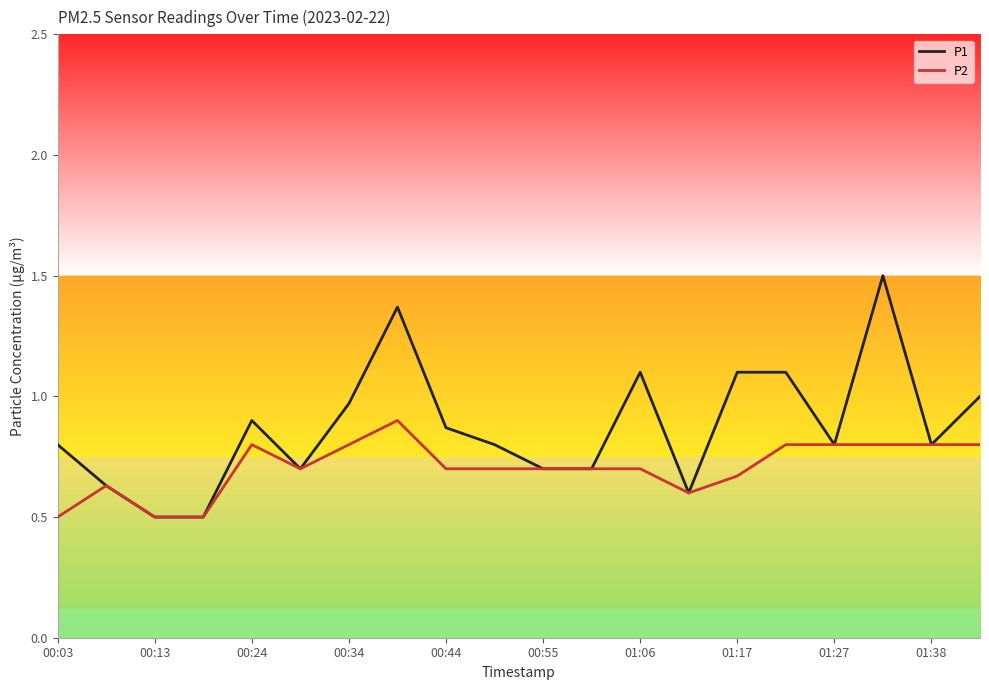

True or false: P1 has more than 1 points higher than both neighbors.

True